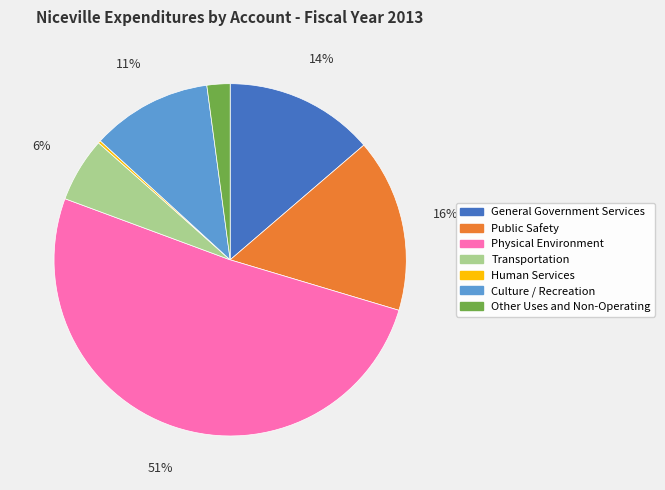

Is the sum of Public Safety and Physical Environment greater than half?

Yes